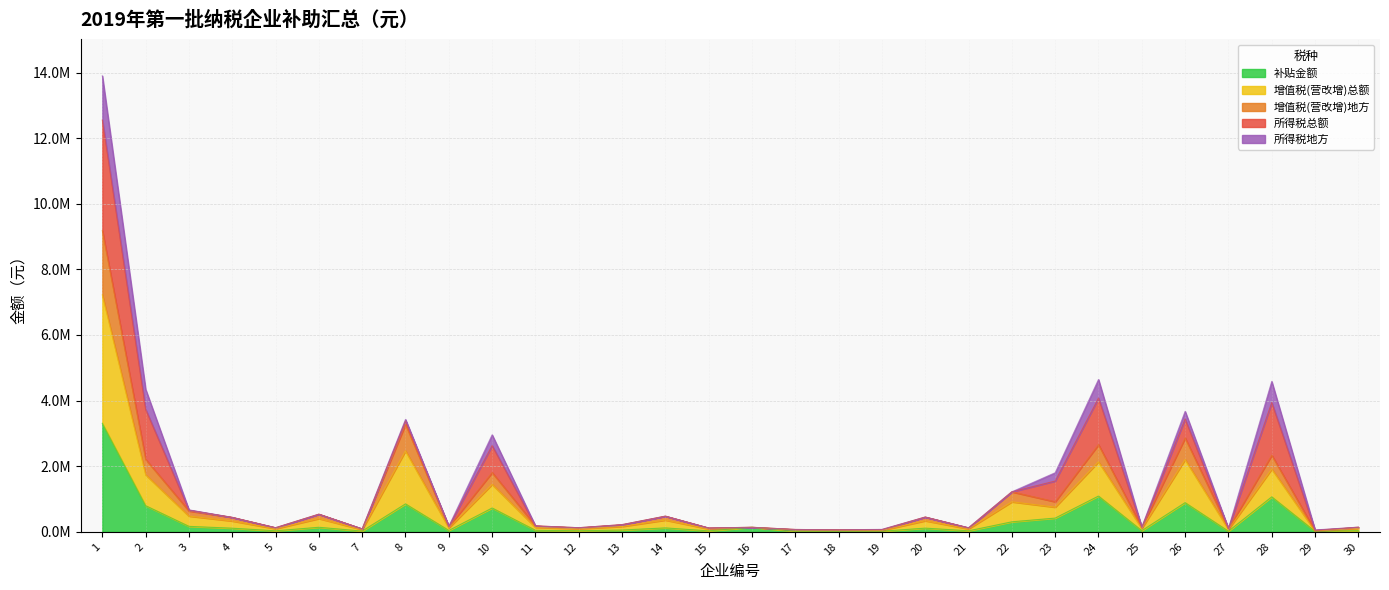

What is the spread (max minus min) of values at 11?

133689.6